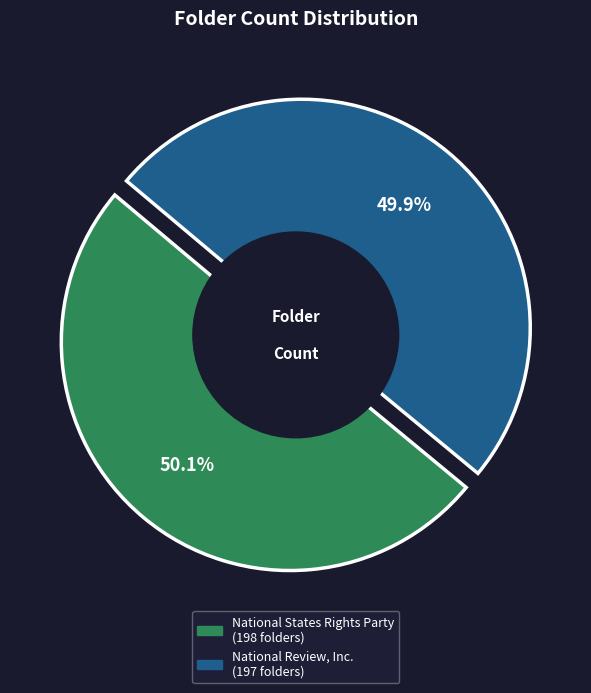

Is it true that National States Rights Party is 50% of the pie?

True